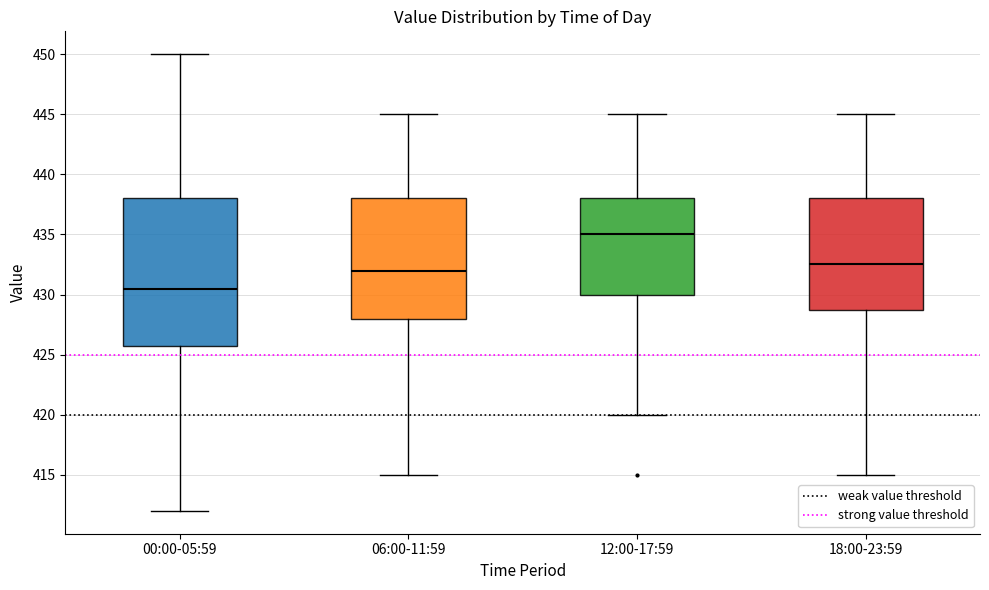

Reading left to right, transcribe this box plot: for each box, give where its median line is, the range the box spans, and where its two whiskers end, as read against the y-axis. The values are not printed on the chart, so give them approximately, as read against the axis.

00:00-05:59: median 430.5, box 426.0 to 438.0, whiskers 412.0 to 450.0
06:00-11:59: median 432.0, box 428.0 to 438.0, whiskers 415.0 to 445.0
12:00-17:59: median 435.0, box 430.0 to 438.0, whiskers 420.0 to 445.0
18:00-23:59: median 432.5, box 429.0 to 438.0, whiskers 415.0 to 445.0